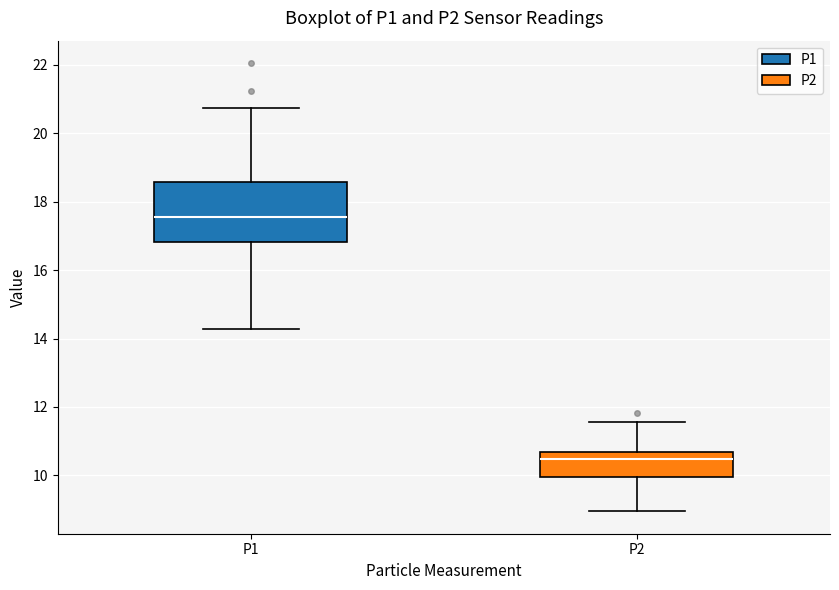

Comparing the boxes themselves (not the whiskers), which one is the tallest?

P1